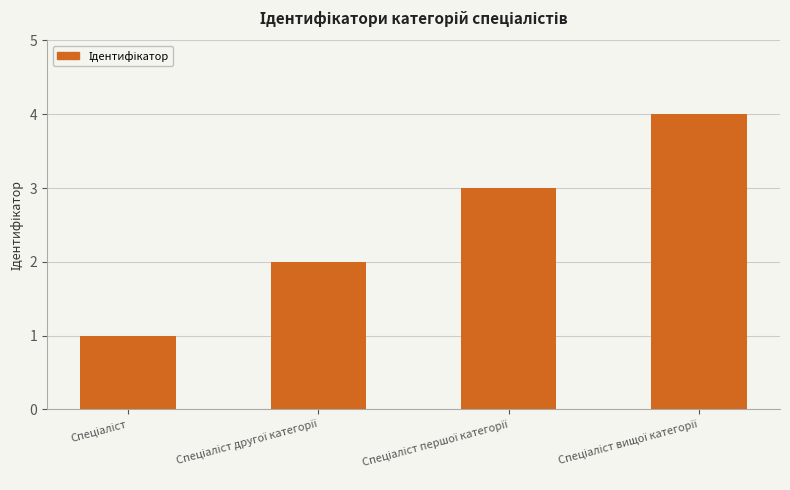

What is the greatest value displayed?

4